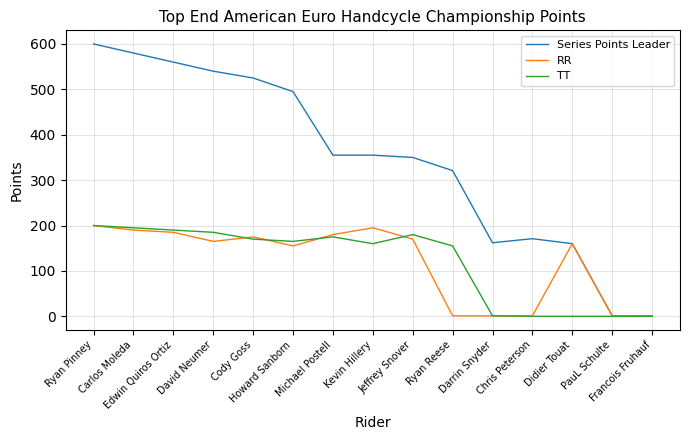

What is the maximum value shown in the chart?

600